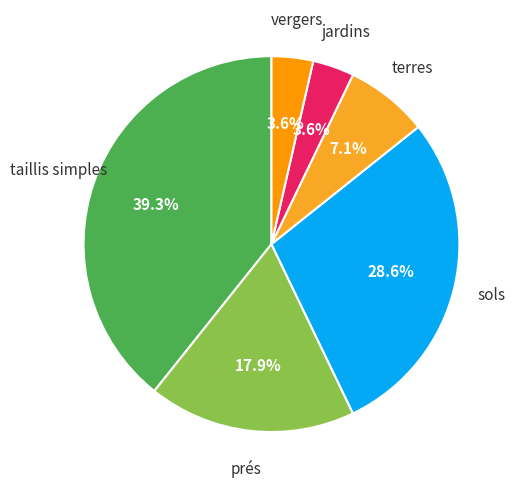

To the nearest percent, what is the difference between the largest and smallest slice percentages?

36%